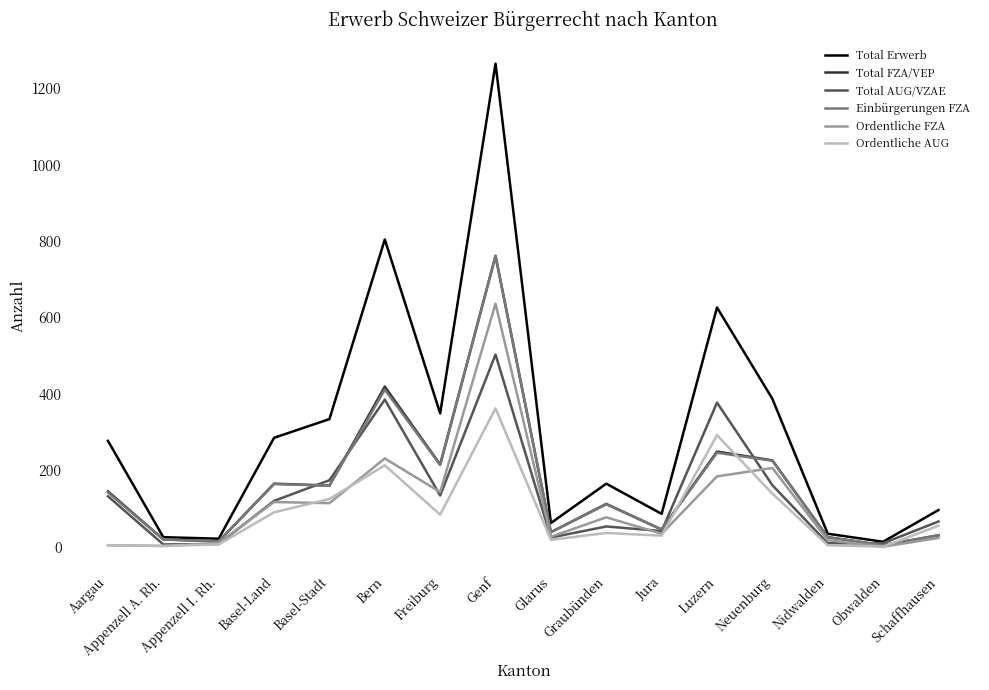

True or false: Total FZA/VEP has a value of 30 at Schaffhausen.

True